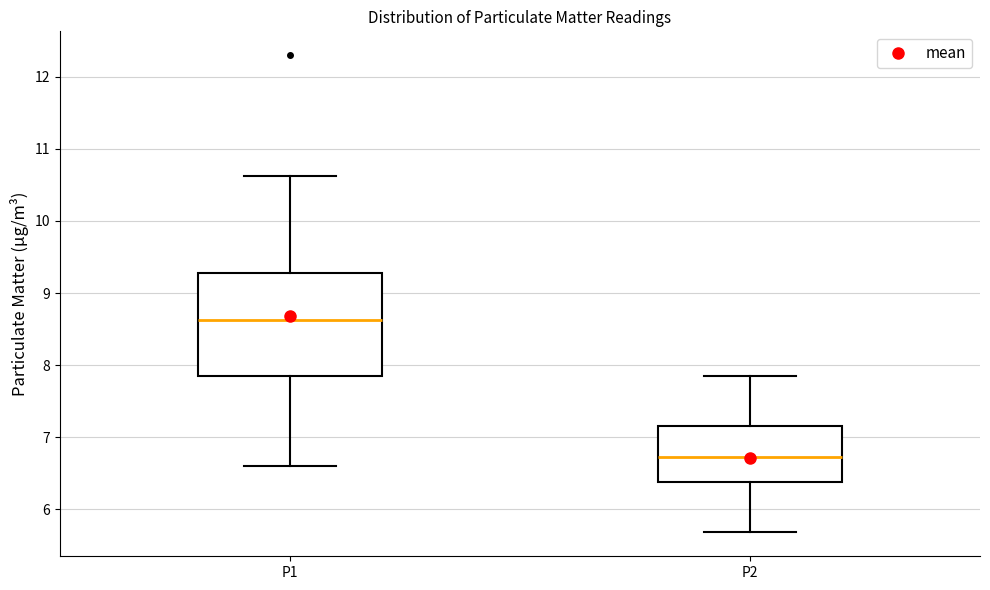

Reading left to right, transcribe this box plot: for each box, give where its median line is, the range the box spans, and where its two whiskers end, as read against the y-axis. The values are not printed on the chart, so give them approximately, as read against the axis.

P1: median 8.6, box 7.9 to 9.3, whiskers 6.6 to 10.6
P2: median 6.7, box 6.4 to 7.2, whiskers 5.7 to 7.9